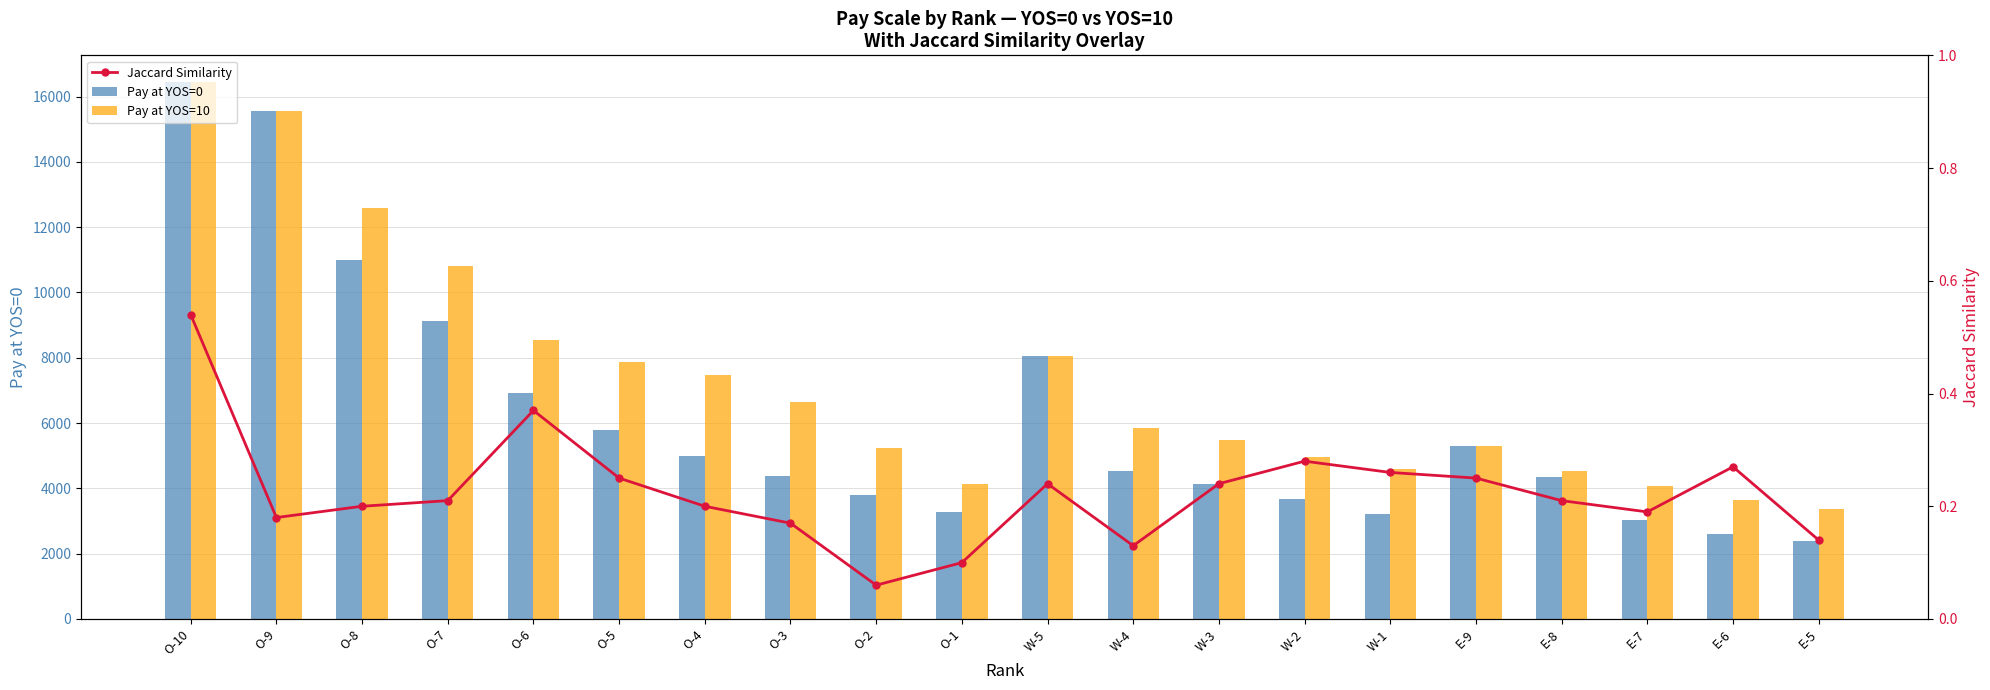

Rank the series by their average value, from highest to lowest.

Pay at YOS=10, Pay at YOS=0, Jaccard Similarity